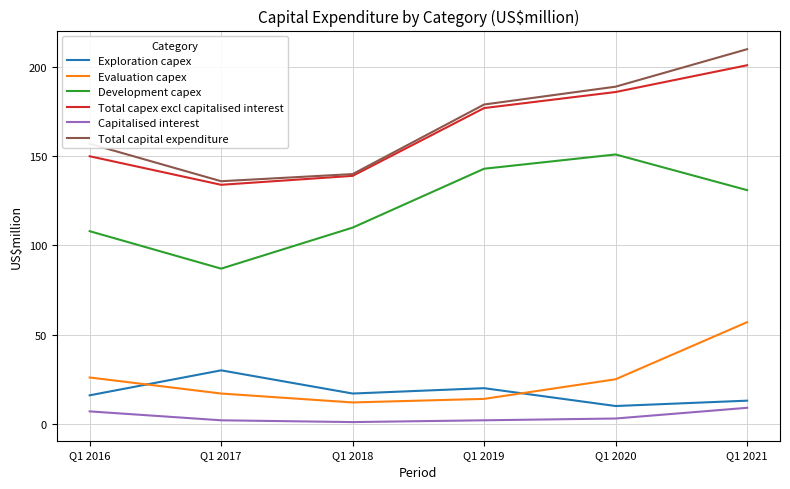

What is the difference between the second highest and minimum values in the Development capex series?

56